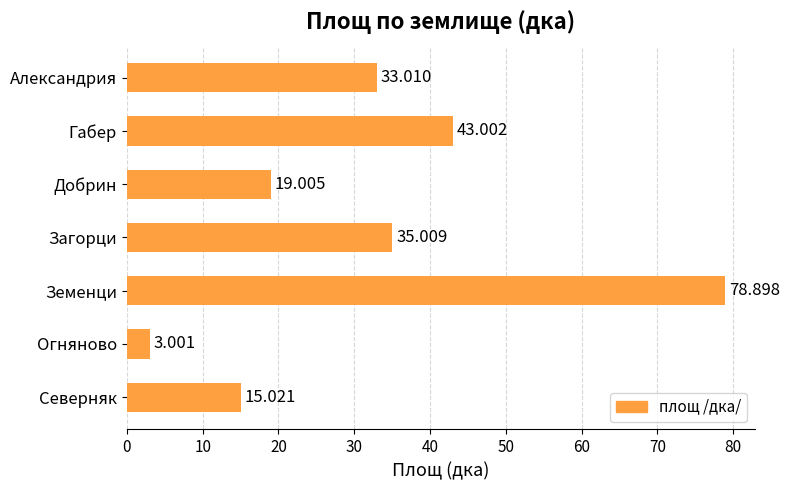

Are the bars grouped side by side (vs. stacked)?

No